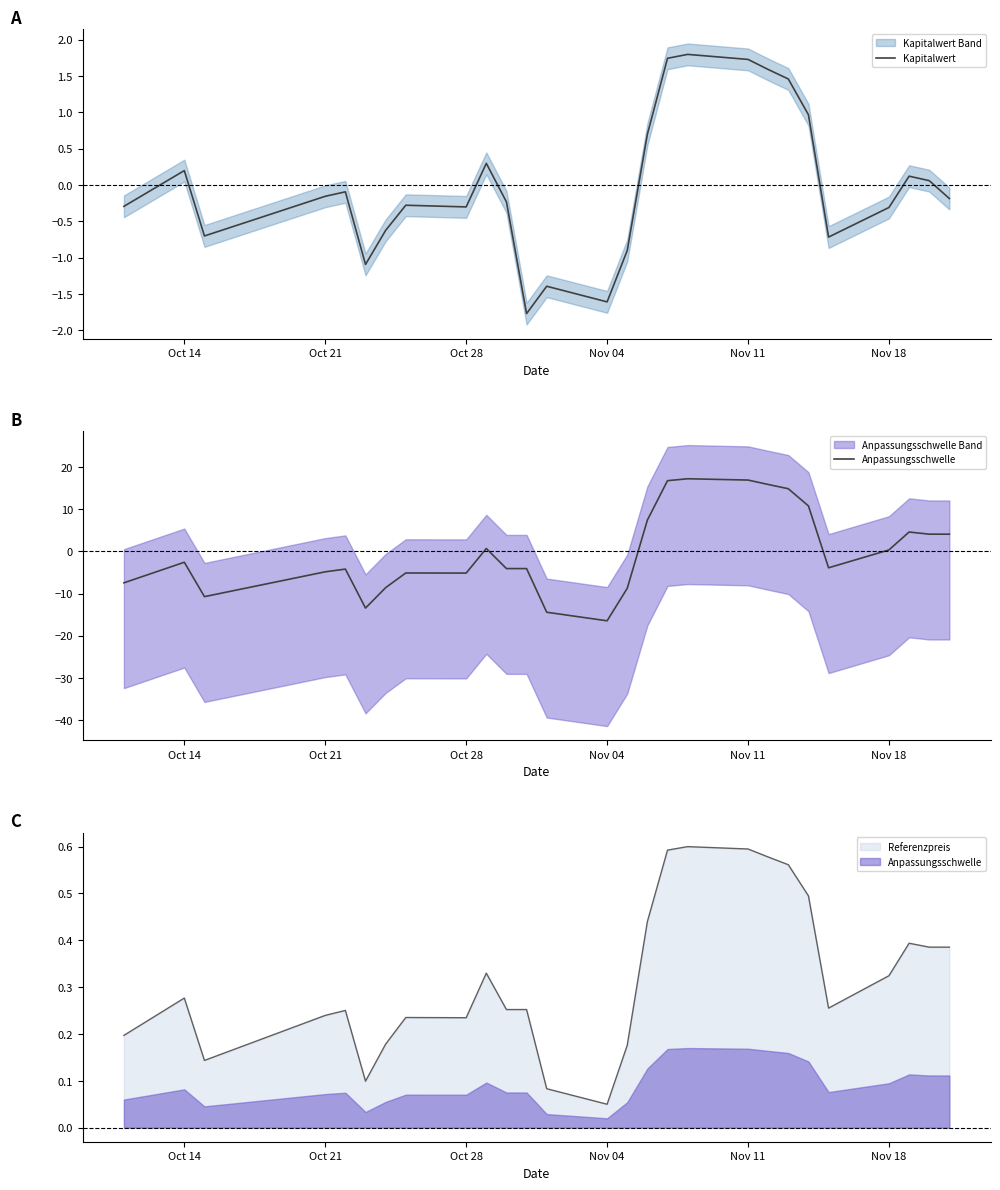

What is the maximum value for Kapitalwert?

1.8